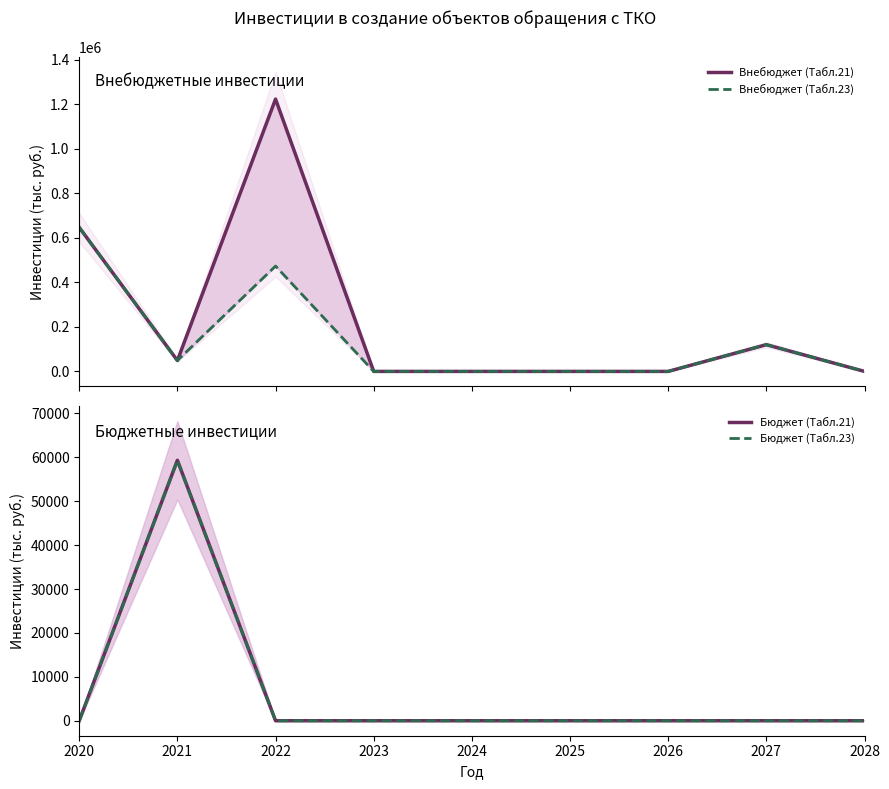

How many values in Бюджет (Табл.21) are above zero?

1